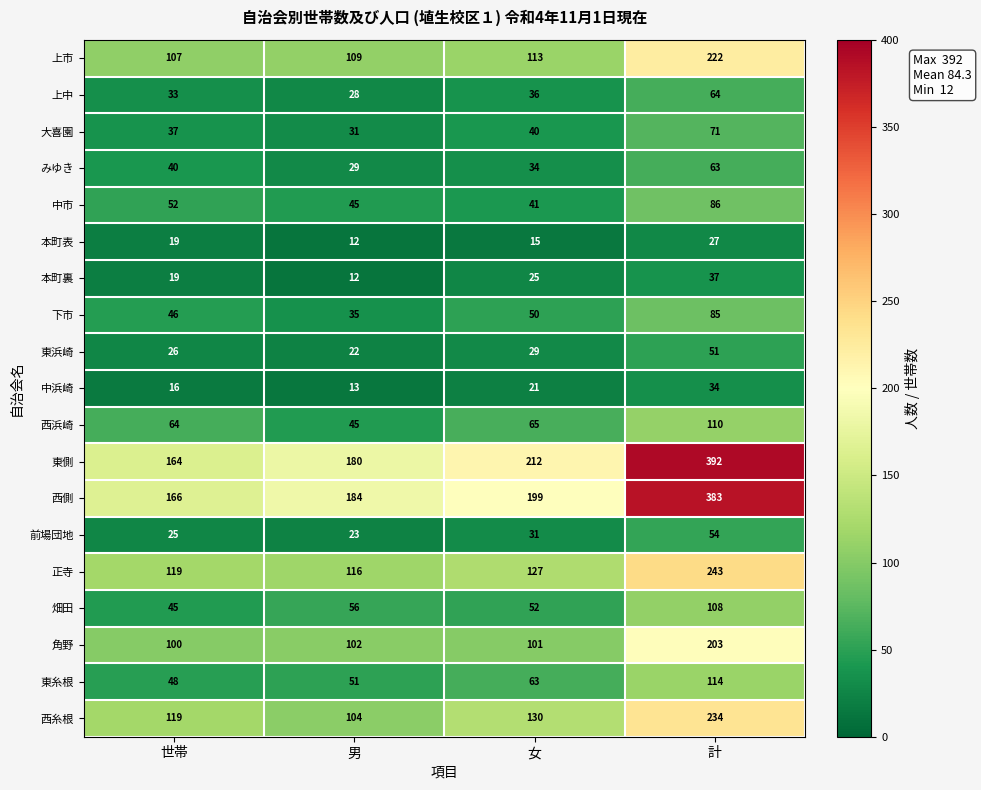

The value of 上市 at 計 is 347. True or false?

False